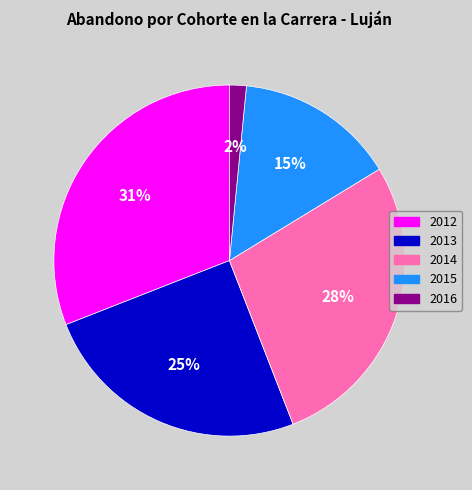

To the nearest percent, what percentage of the pie is 2016?

2%